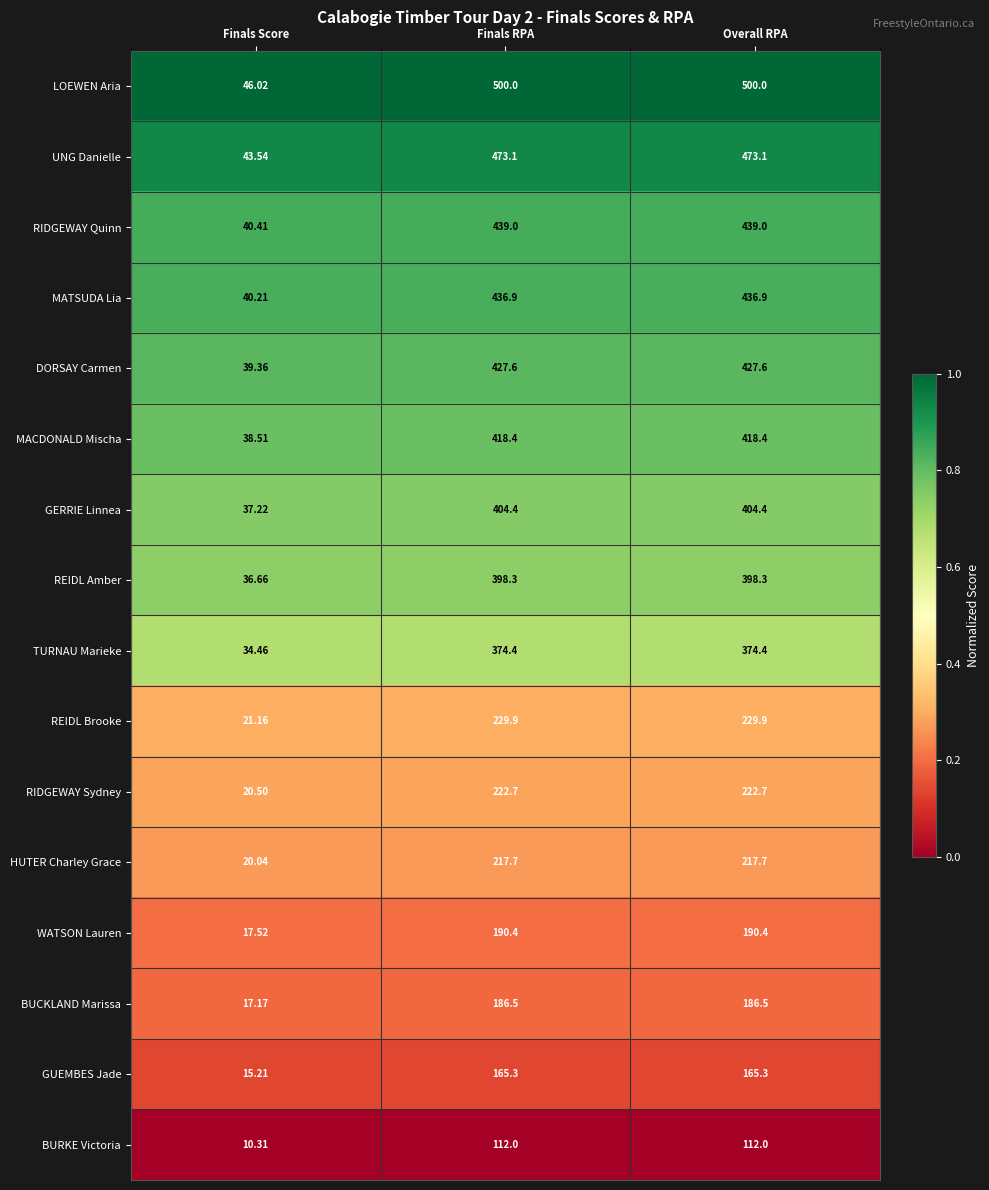

Which series has the widest spread of values?

LOEWEN Aria